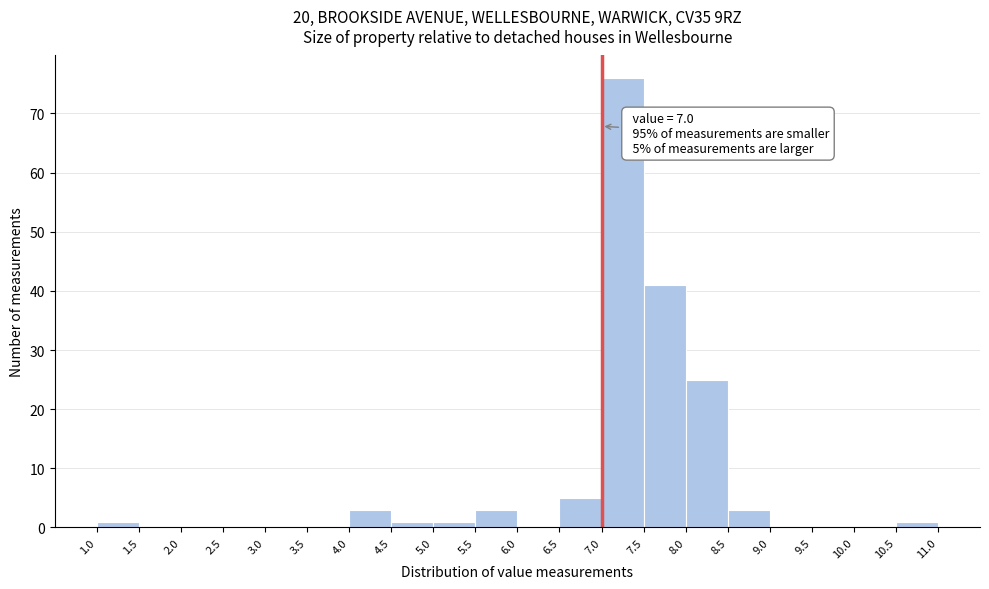

Over which range of the x-axis is the bar tallest?

7.0 to 7.5